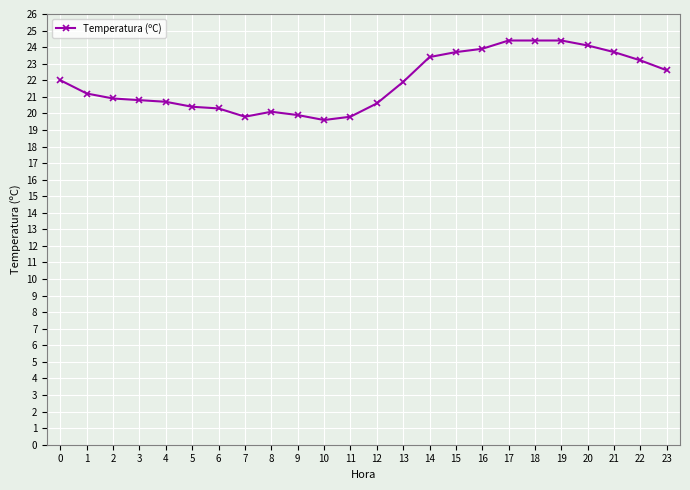

True or false: the data shows 5.4 at 13.

False